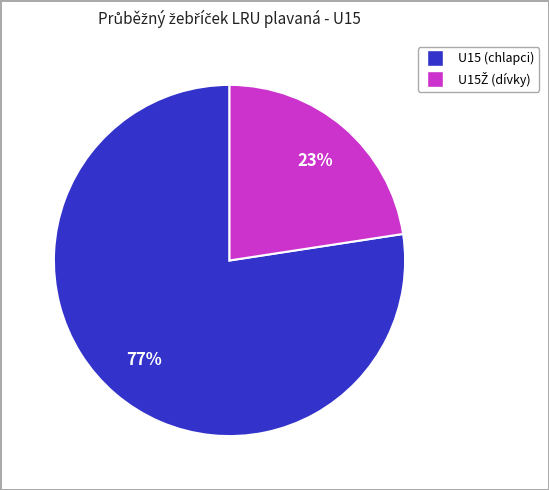

Does any single category account for the majority?

Yes